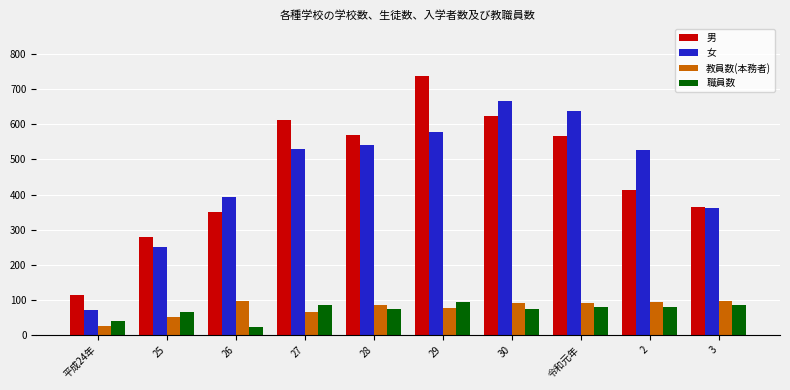

Which series has the largest total across all categories?

男